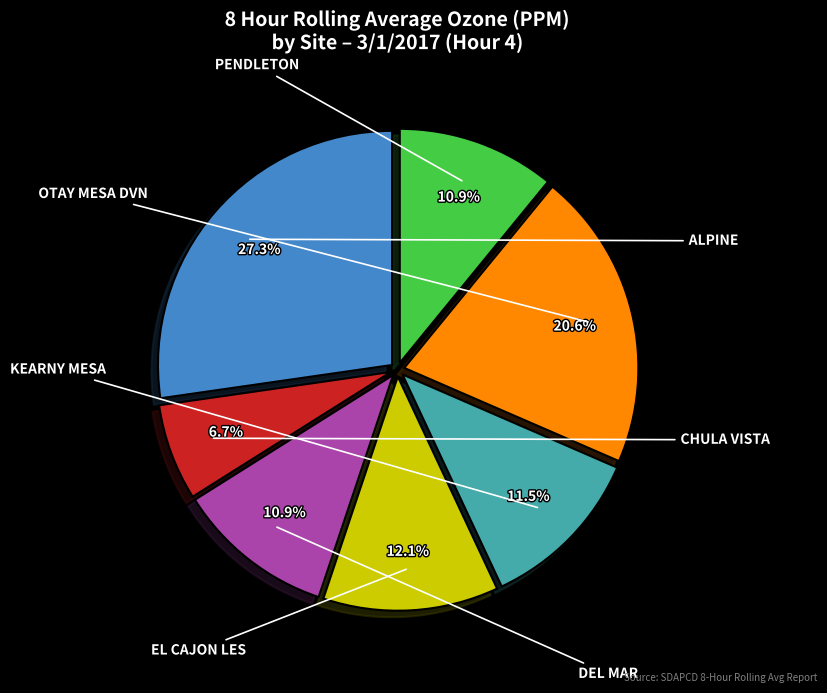

To the nearest percent, what is the difference between the OTAY MESA DVN and PENDLETON slice percentages?

10%